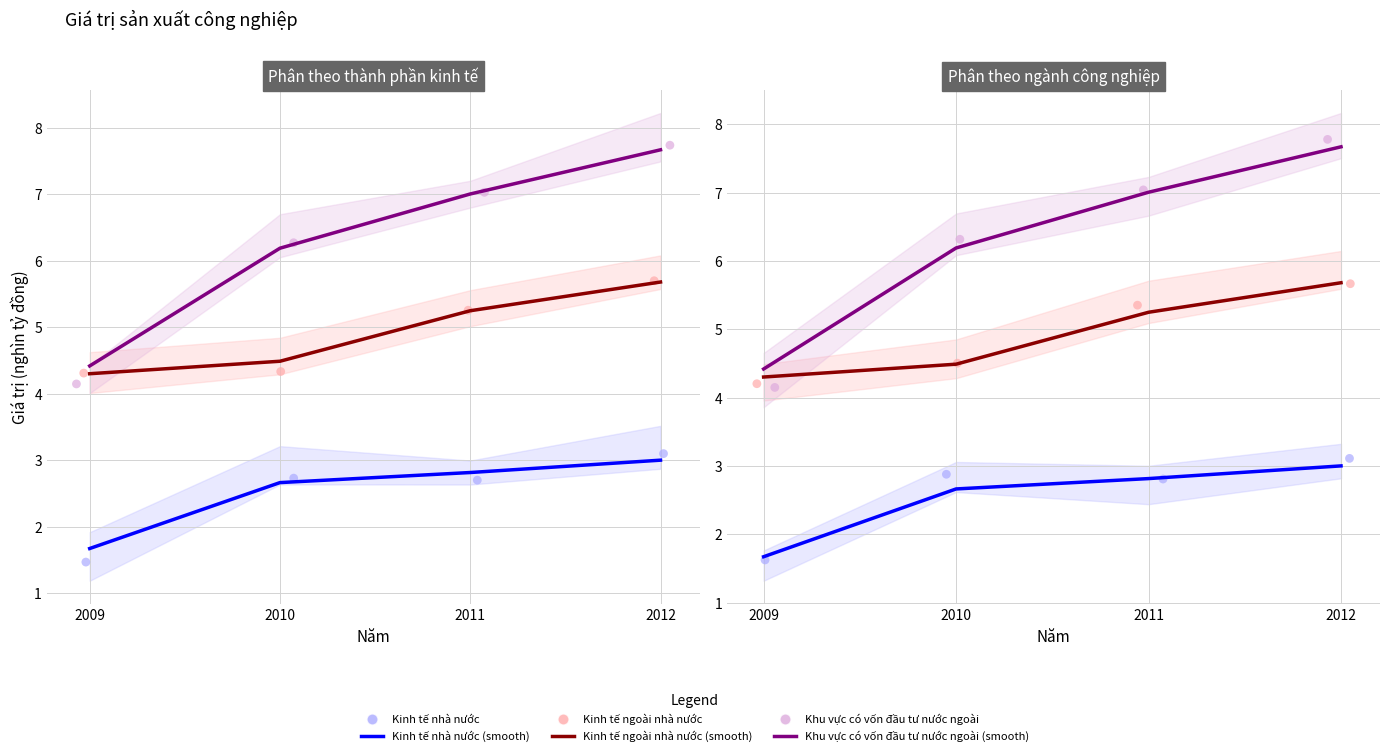

Which series contains the lowest Y value?

Kinh tế nhà nước